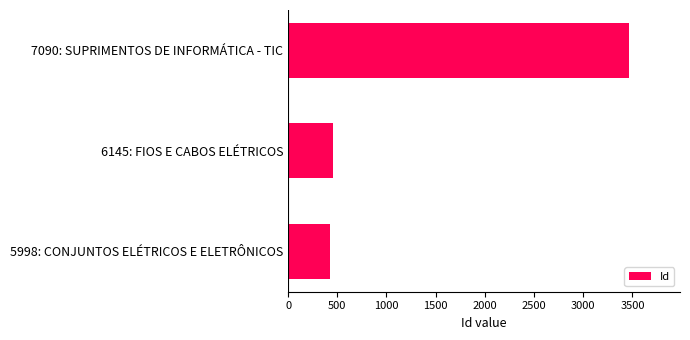

Approximately how many times larger is the value at 6145: FIOS E CABOS ELÉTRICOS compared to 5998: CONJUNTOS ELÉTRICOS E ELETRÔNICOS?

1.1